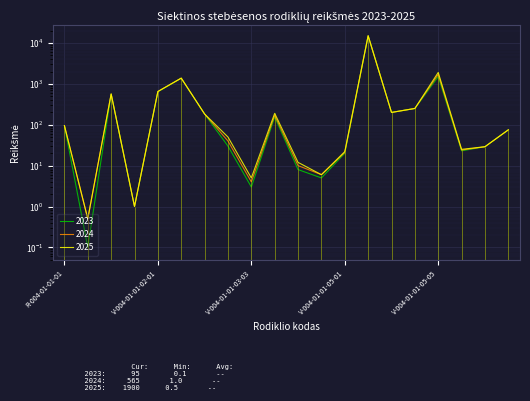

Rank the series by their maximum value, from highest to lowest.

2023, 2024, 2025